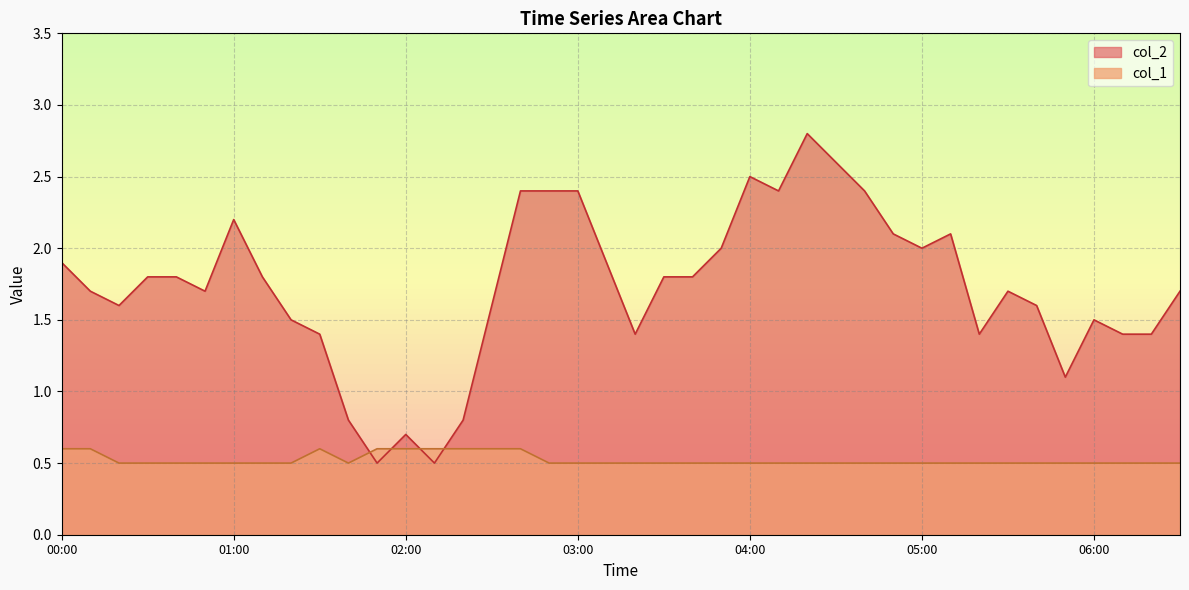

What is the label of the 15th point from the left?

02:20